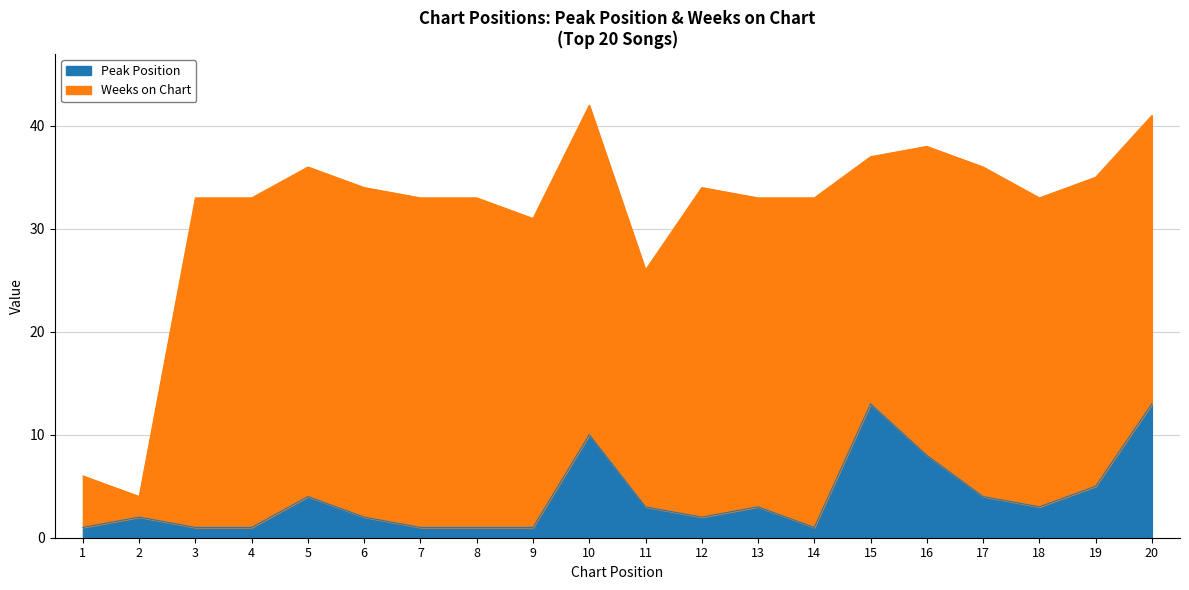

How many interior local valleys (lower than both neighbors) does the data have?

3